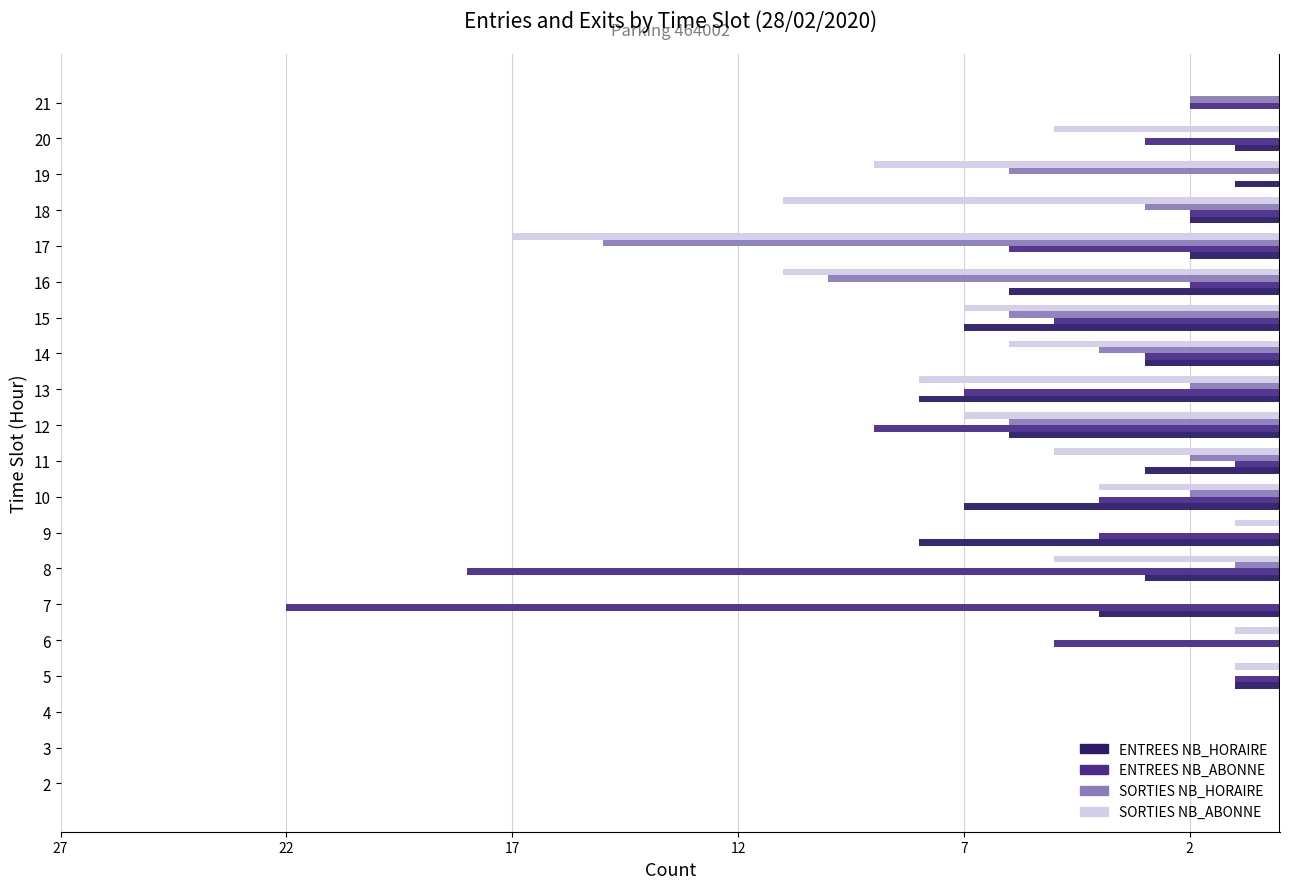

What are all the series names shown in the legend?

ENTREES NB_HORAIRE, ENTREES NB_ABONNE, SORTIES NB_HORAIRE, SORTIES NB_ABONNE